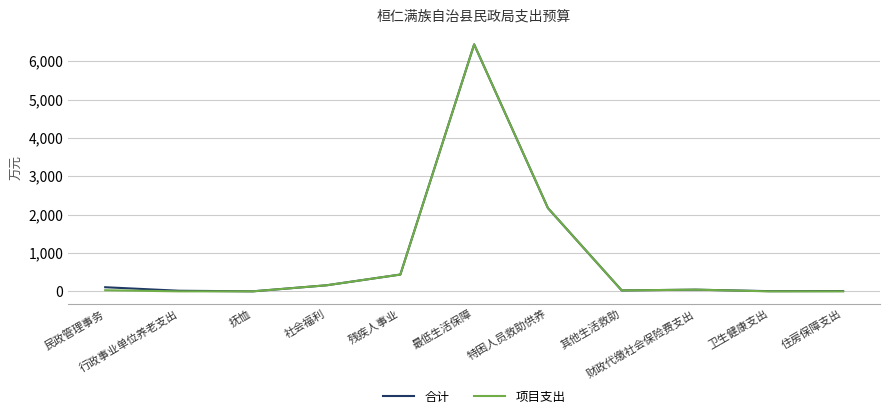

What is the maximum value shown in the chart?

6436.0